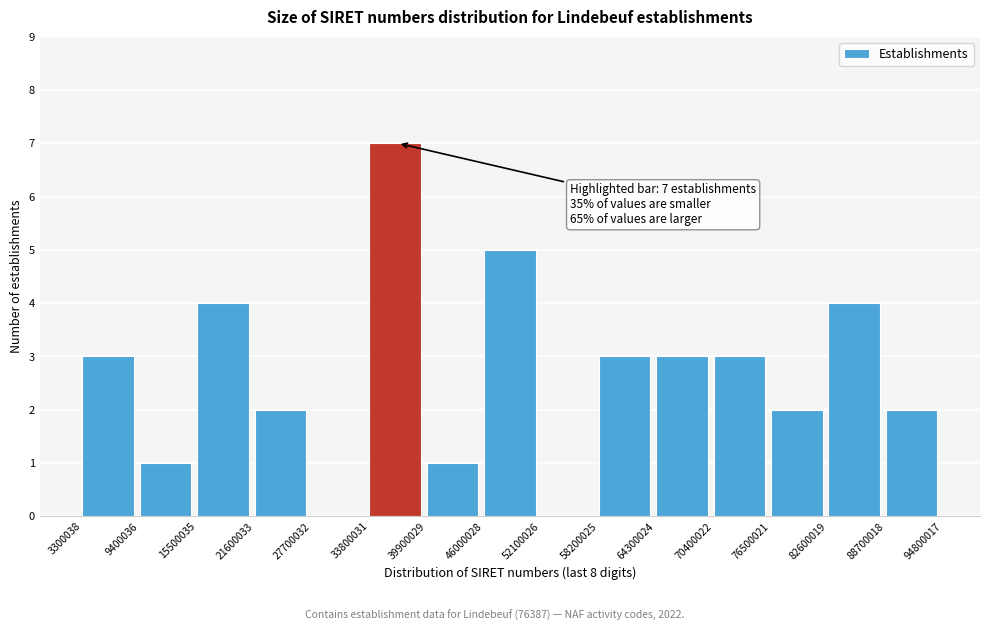

Over which range of the x-axis is the bar tallest?

33800031 to 39900029